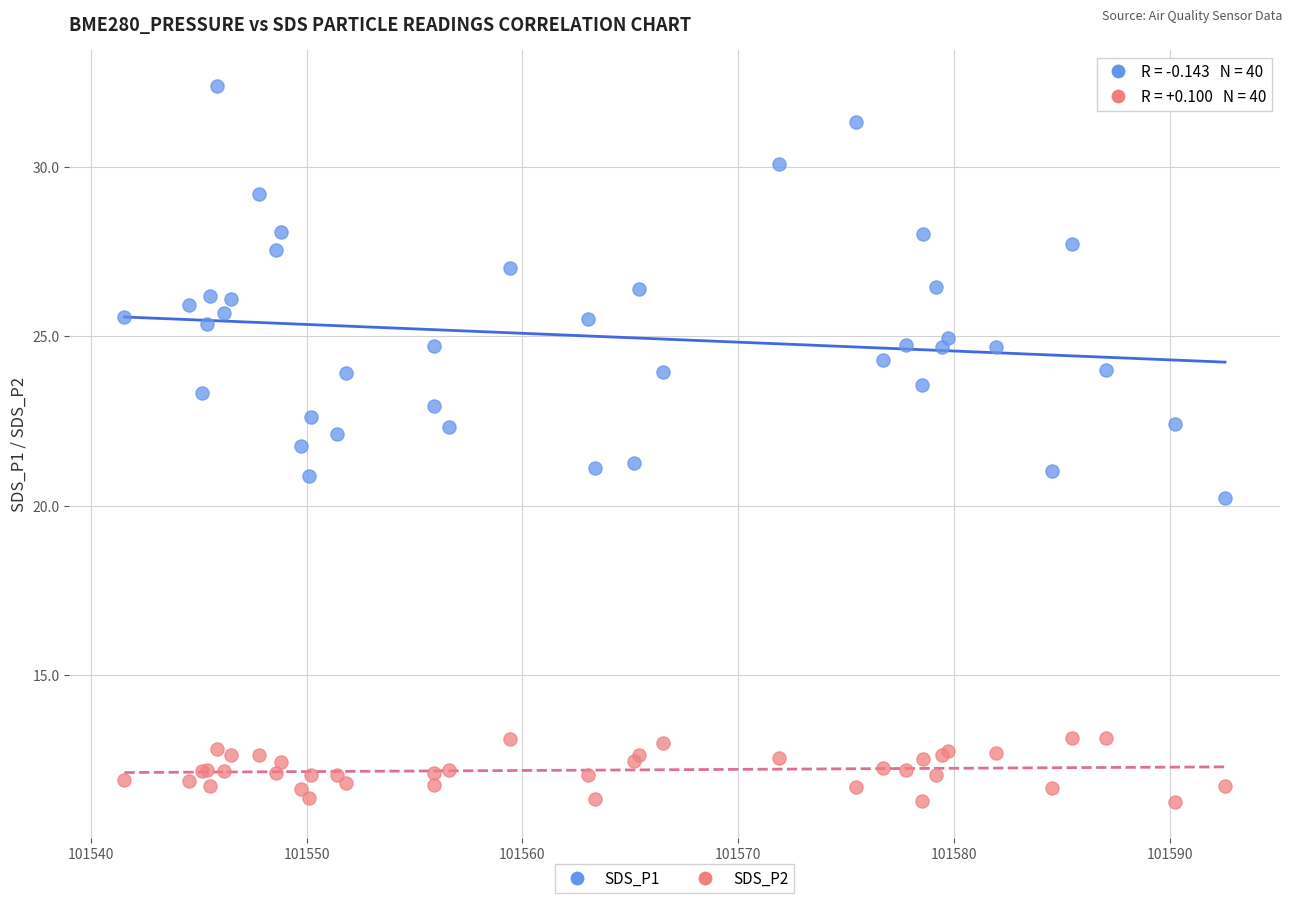

Which series has the widest spread of Y values?

SDS_P1